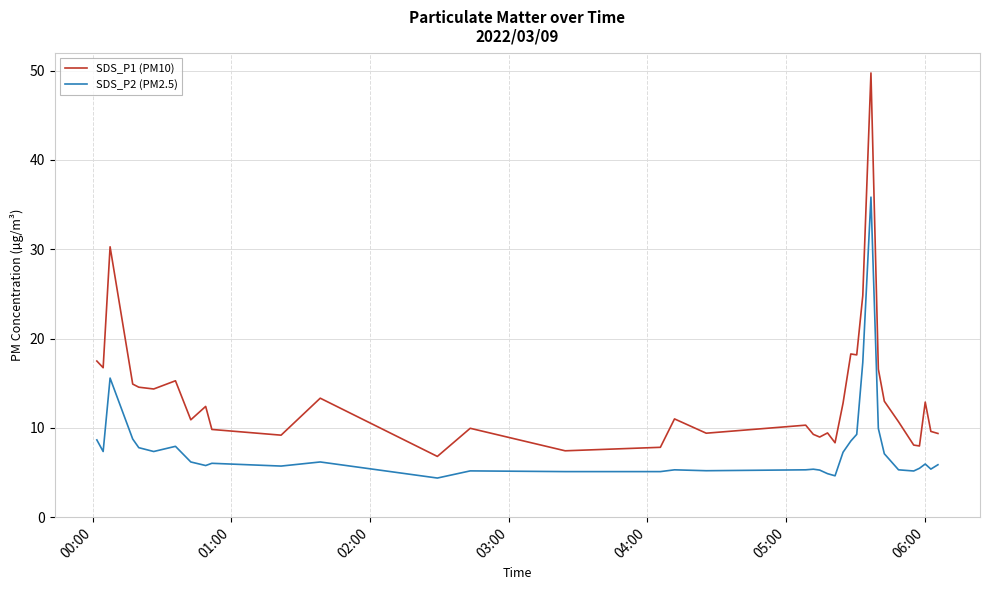

What is the difference between the maximum and minimum values in the SDS_P1 (PM10) series?

42.9